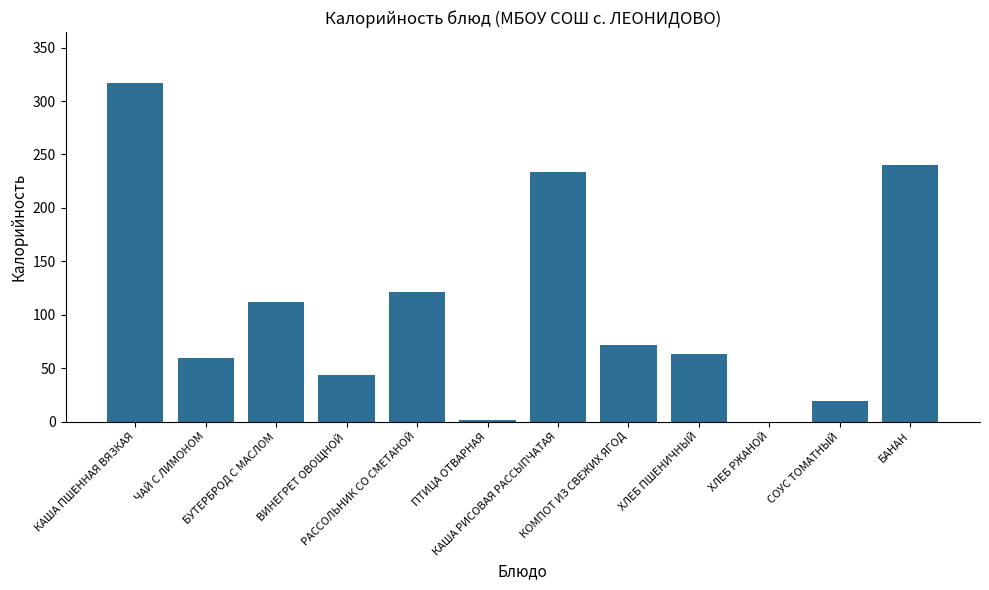

At which category does the chart reach its peak across all series?

КАША ПШЕННАЯ ВЯЗКАЯ